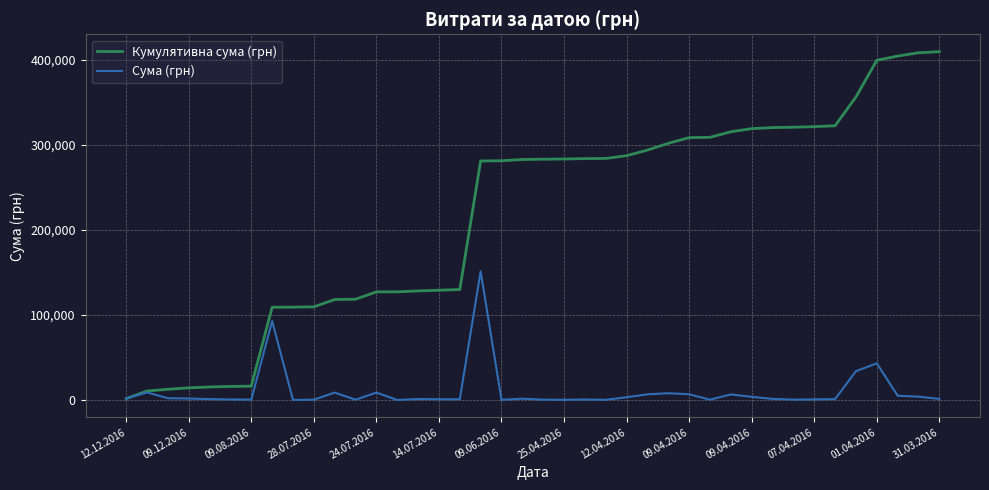

Which series has the largest total across all categories?

Кумулятивна сума (грн)